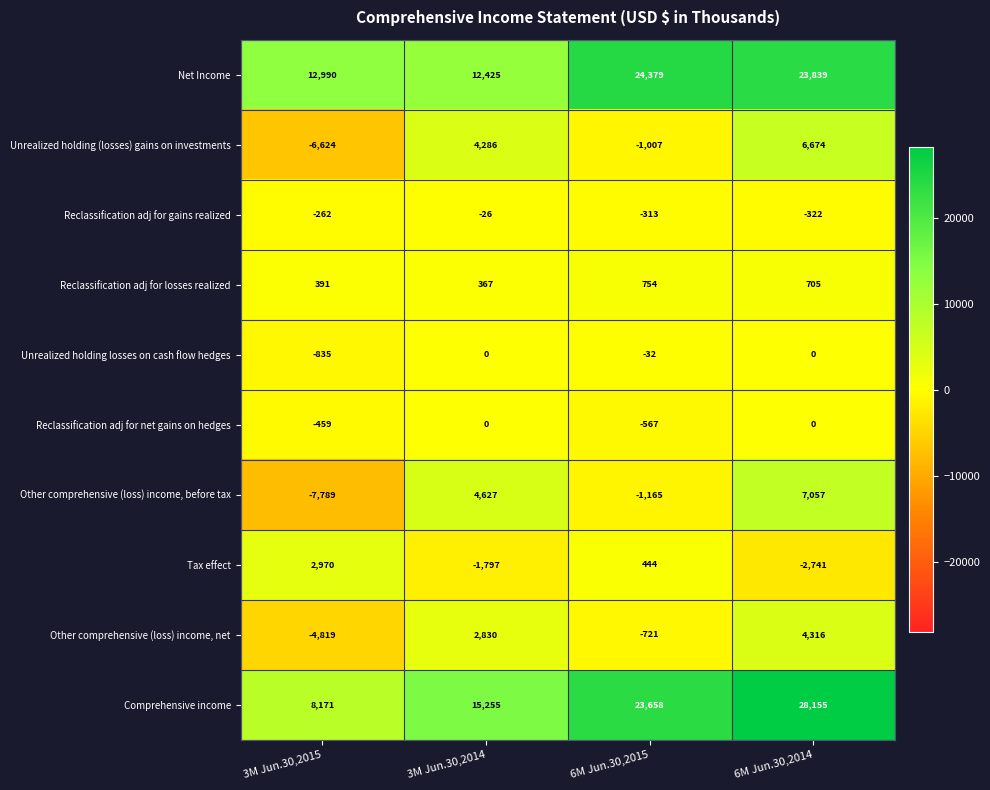

Which series changed the most between 6M Jun.30,2015 and 6M Jun.30,2014?

Other comprehensive (loss) income, before tax